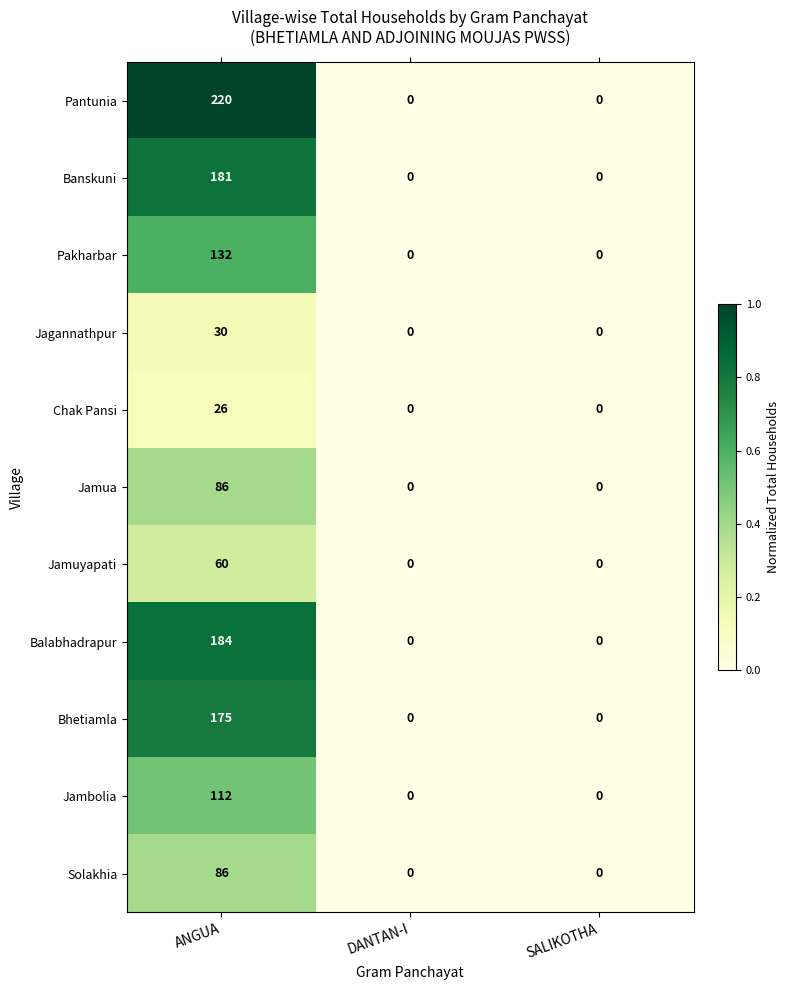

Which series has the largest range (max minus min)?

Pantunia